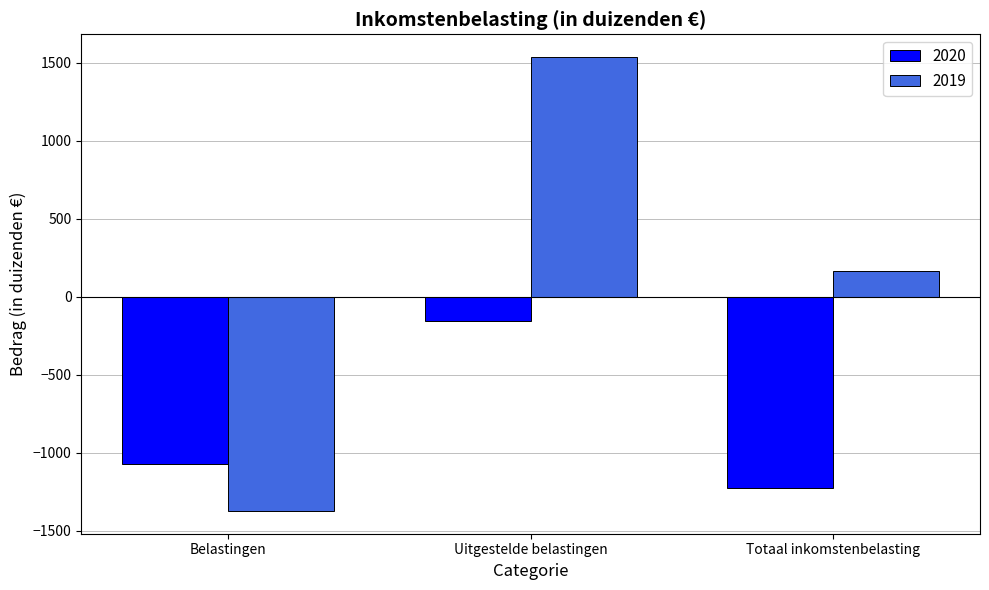

Does the chart contain stacked bars?

No